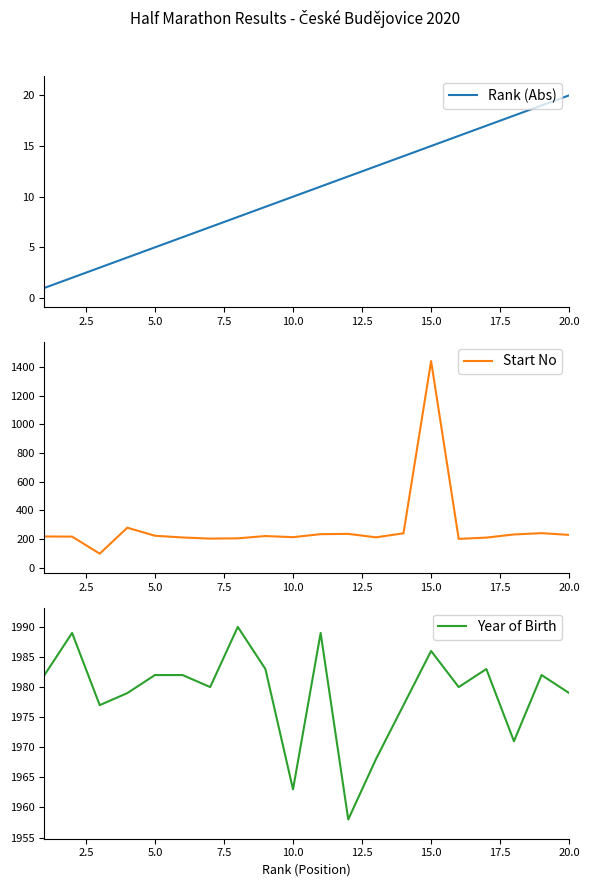

Reading left to right, extract all data points from this chart.

Rank (Abs): 1	2	3	4	5	6	7	8	9	10	11	12	13	14	15	16	17	18	19	20
Start No: 218	217	98	279	223	211	203	205	221	213	234	236	212	240	1440	201	210	232	241	229
Year of Birth: 1982	1989	1977	1979	1982	1982	1980	1990	1983	1963	1989	1958	1968	1977	1986	1980	1983	1971	1982	1979